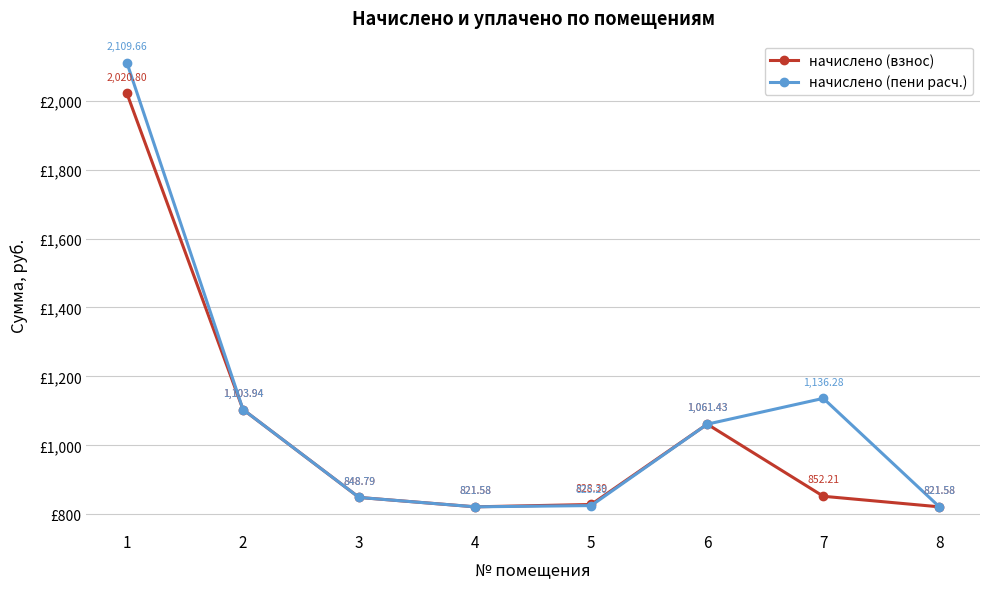

Does the chart display data point markers on the line(s)?

Yes